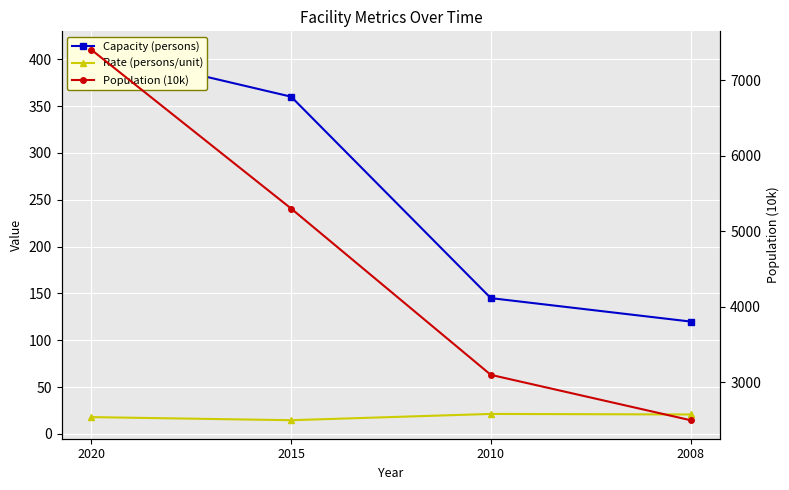

What is the difference between the second highest and minimum values in the Rate (persons/unit) series?

6.1